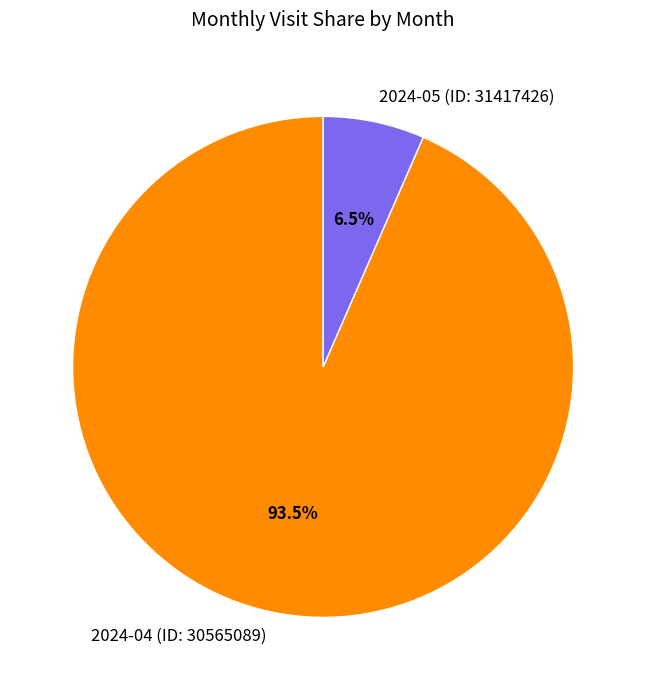

Which category accounts for the majority?

2024-04 (ID: 30565089)